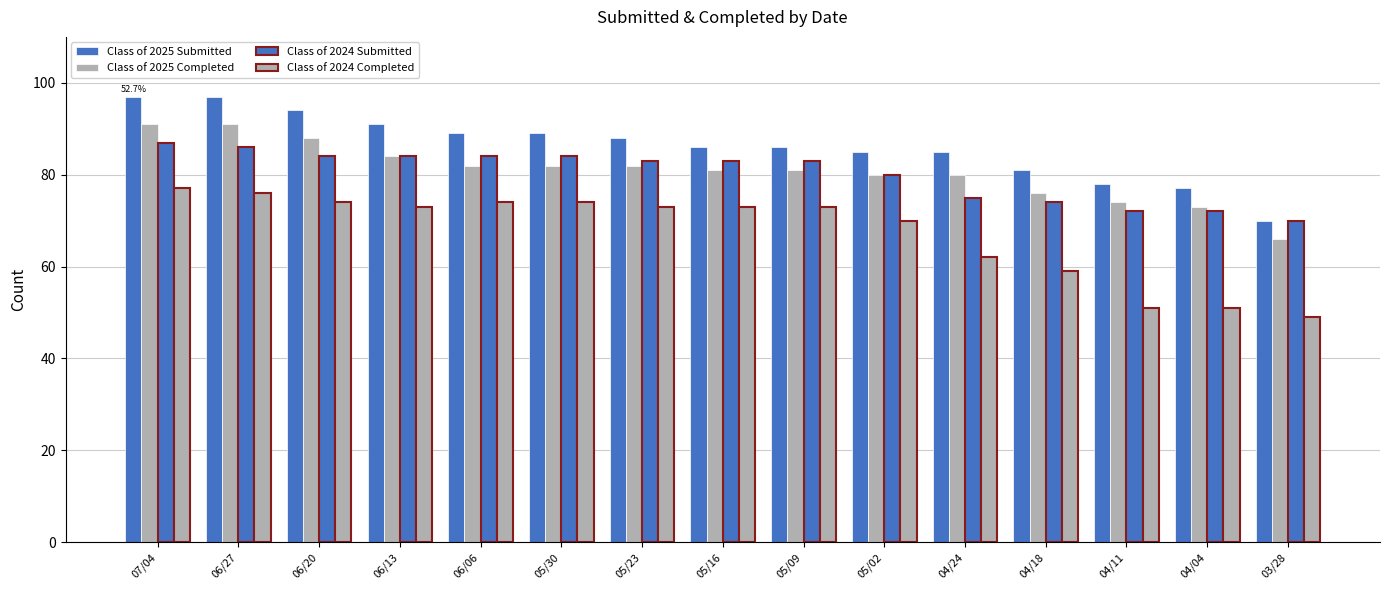

How many data points does each series have?

15